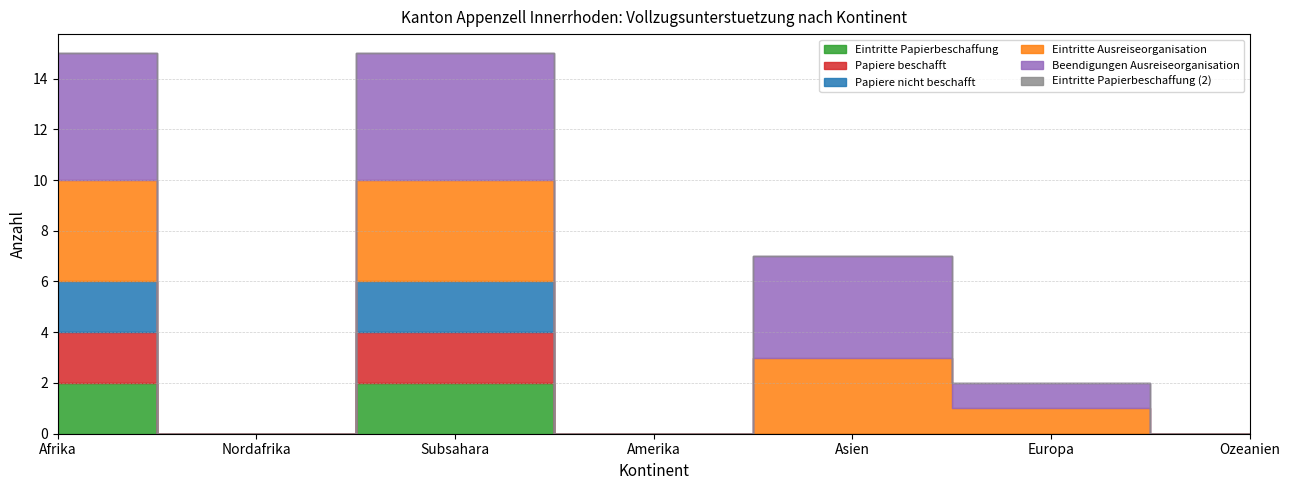

What is the difference between the Beendigungen Ausreiseorganisation values at Nordafrika and Europa?

1